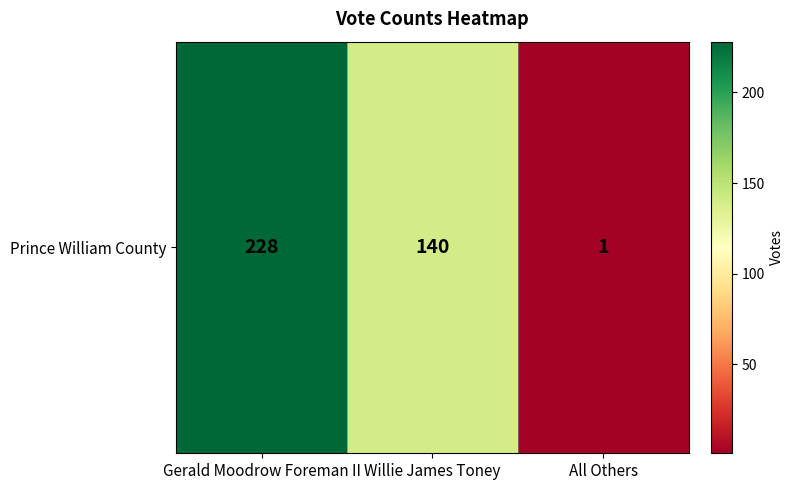

Is it true that the value at Gerald Moodrow Foreman II is 228?

True